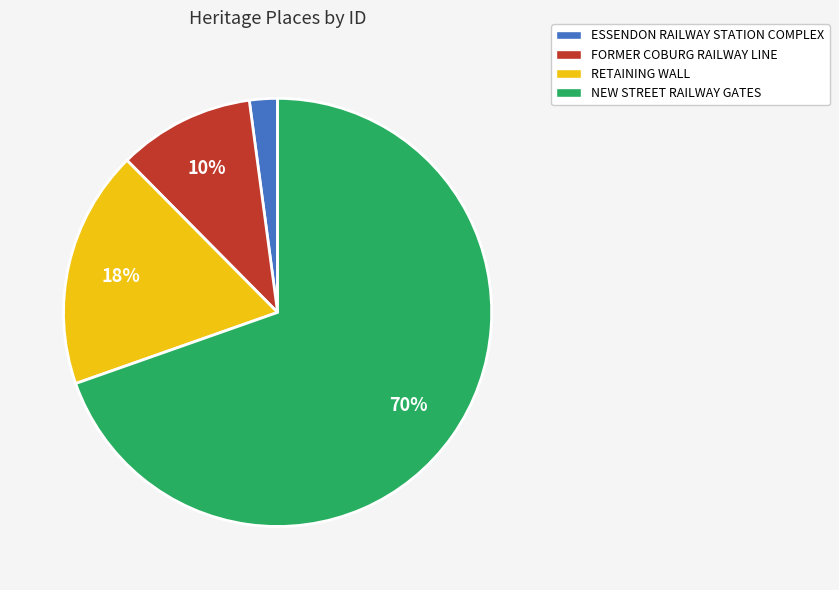

Which has a higher value, ESSENDON RAILWAY STATION COMPLEX or FORMER COBURG RAILWAY LINE?

FORMER COBURG RAILWAY LINE